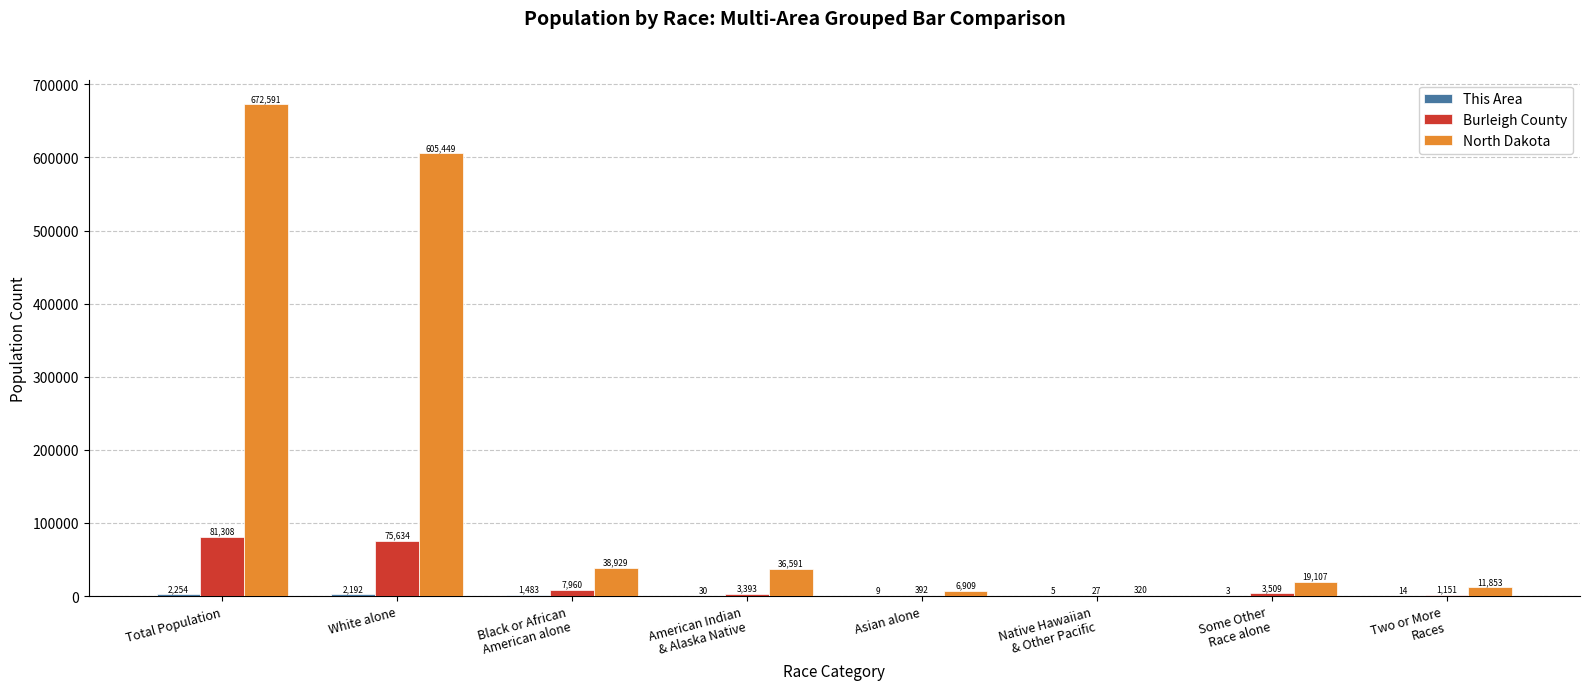

How many categories are shown in the chart?

8